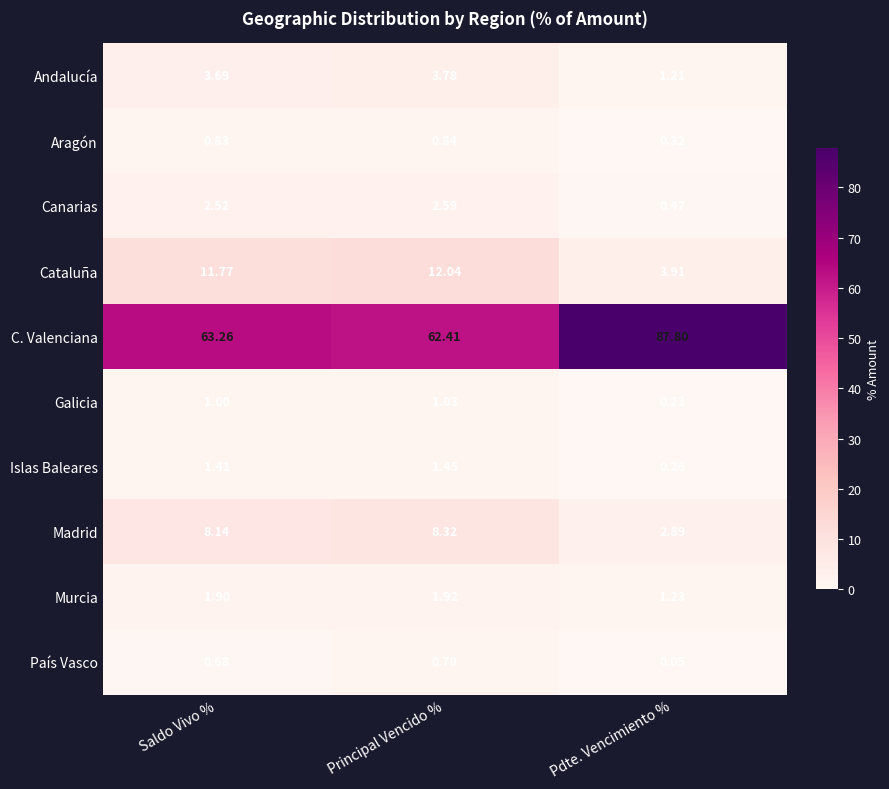

Rank the series by their maximum value, from highest to lowest.

C. Valenciana, Cataluña, Madrid, Andalucía, Canarias, Murcia, Islas Baleares, Galicia, Aragón, País Vasco